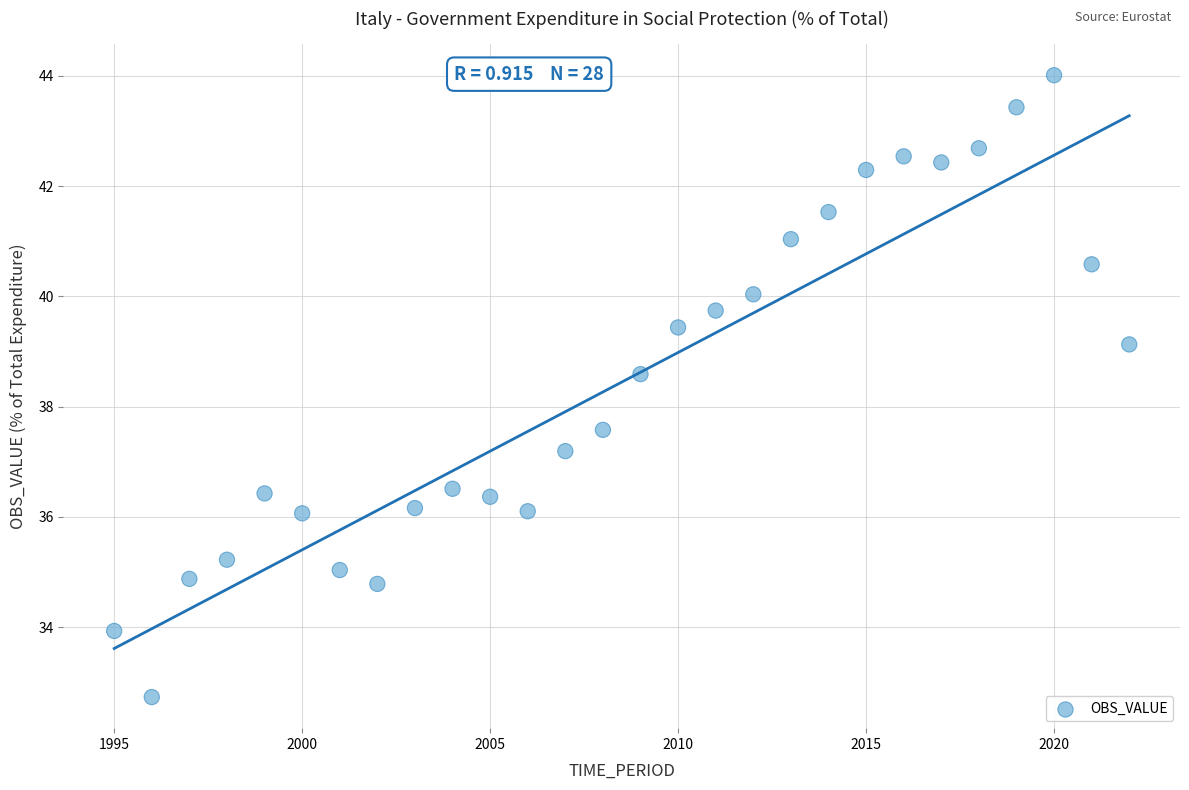

What Y value in the scatter plot is closest to 38?

37.6